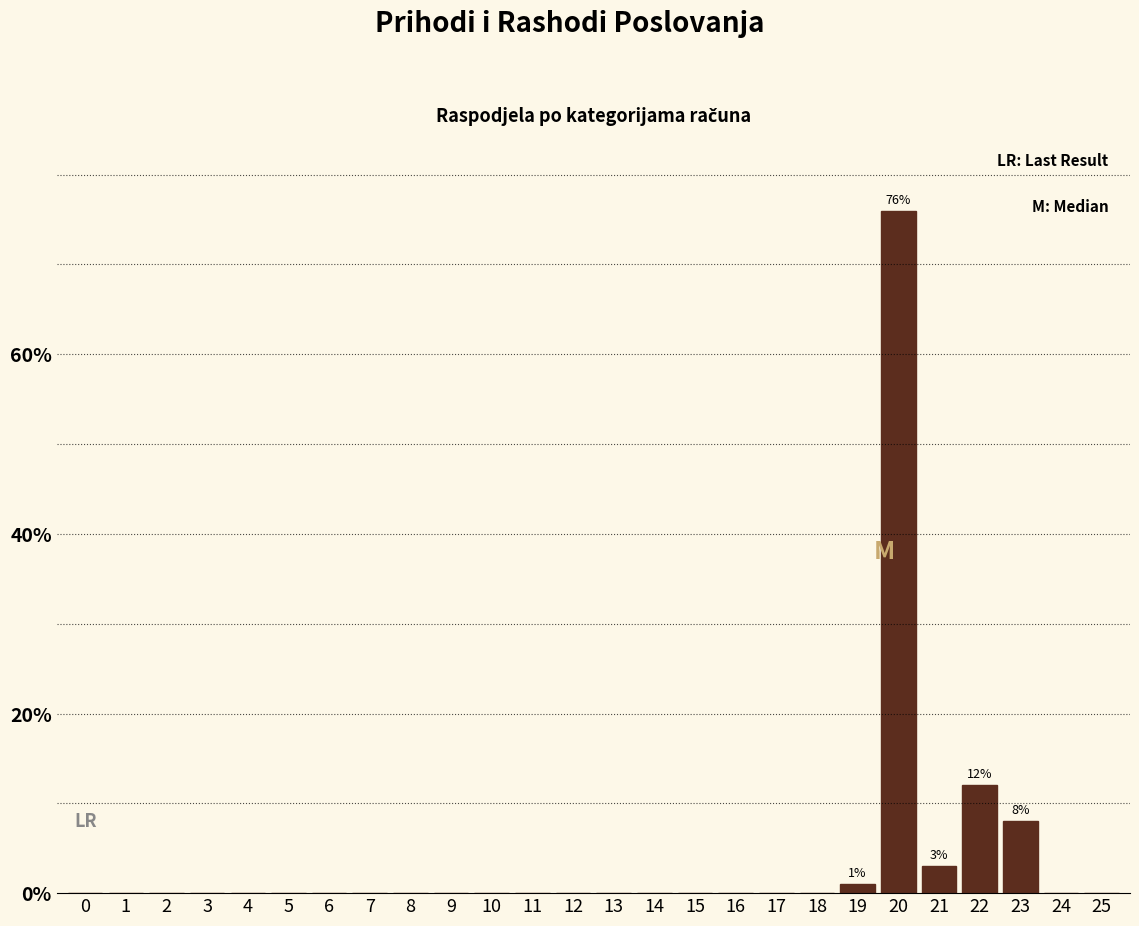

Reading left to right, transcribe all the data shown in this chart.

0=0	1=0	2=0	3=0	4=0	5=0	6=0	7=0	8=0	9=0	10=0	11=0	12=0	13=0	14=0	15=0	16=0	17=0	18=0	19=1	20=76	21=3	22=12	23=8	24=0	25=0